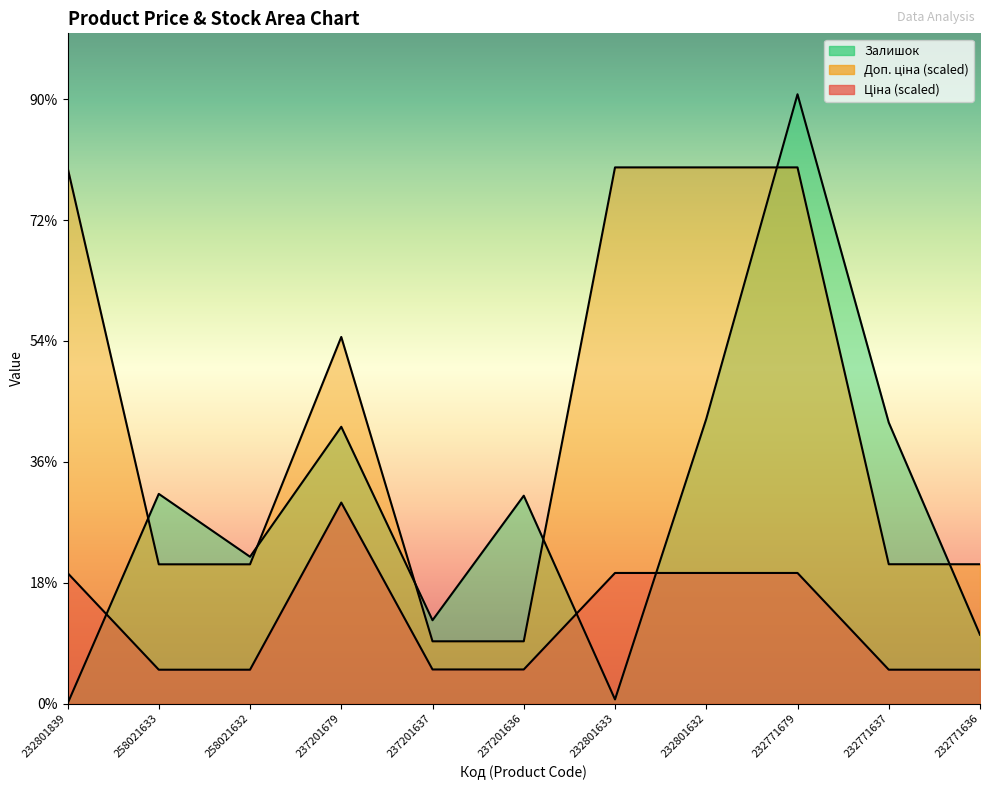

What is the spread (max minus min) of values at 232771637?

408.8